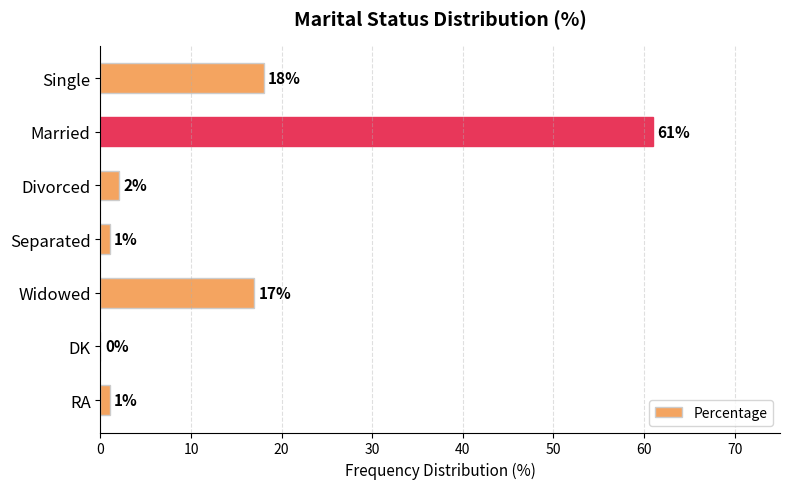

Which category has the highest value across all series?

Married